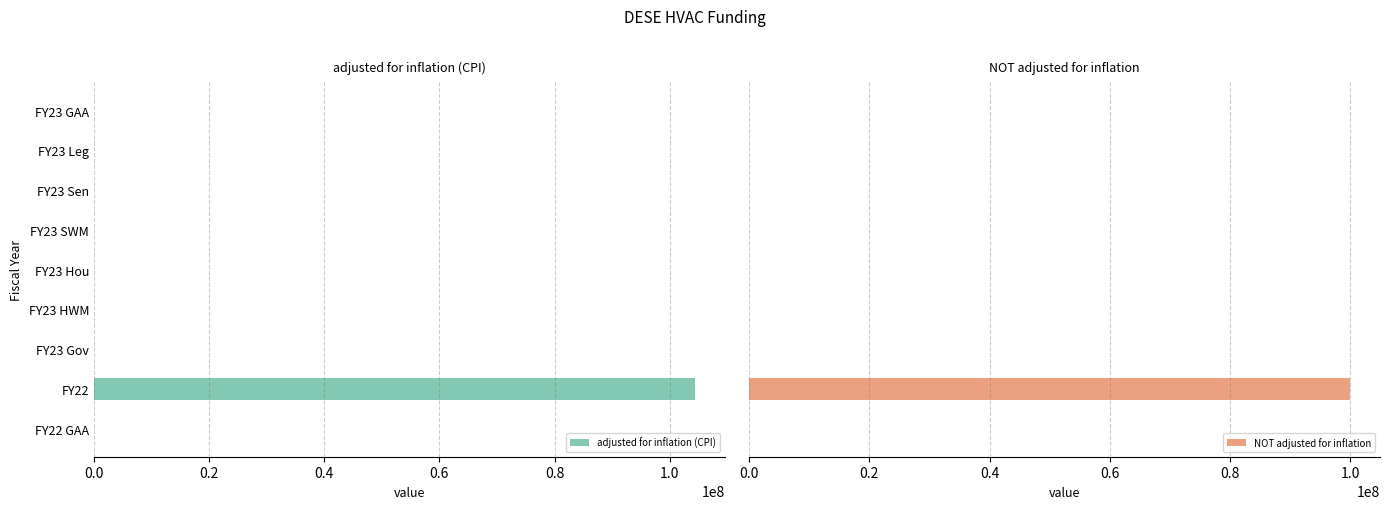

How many positive values does the adjusted for inflation (CPI) series have?

1